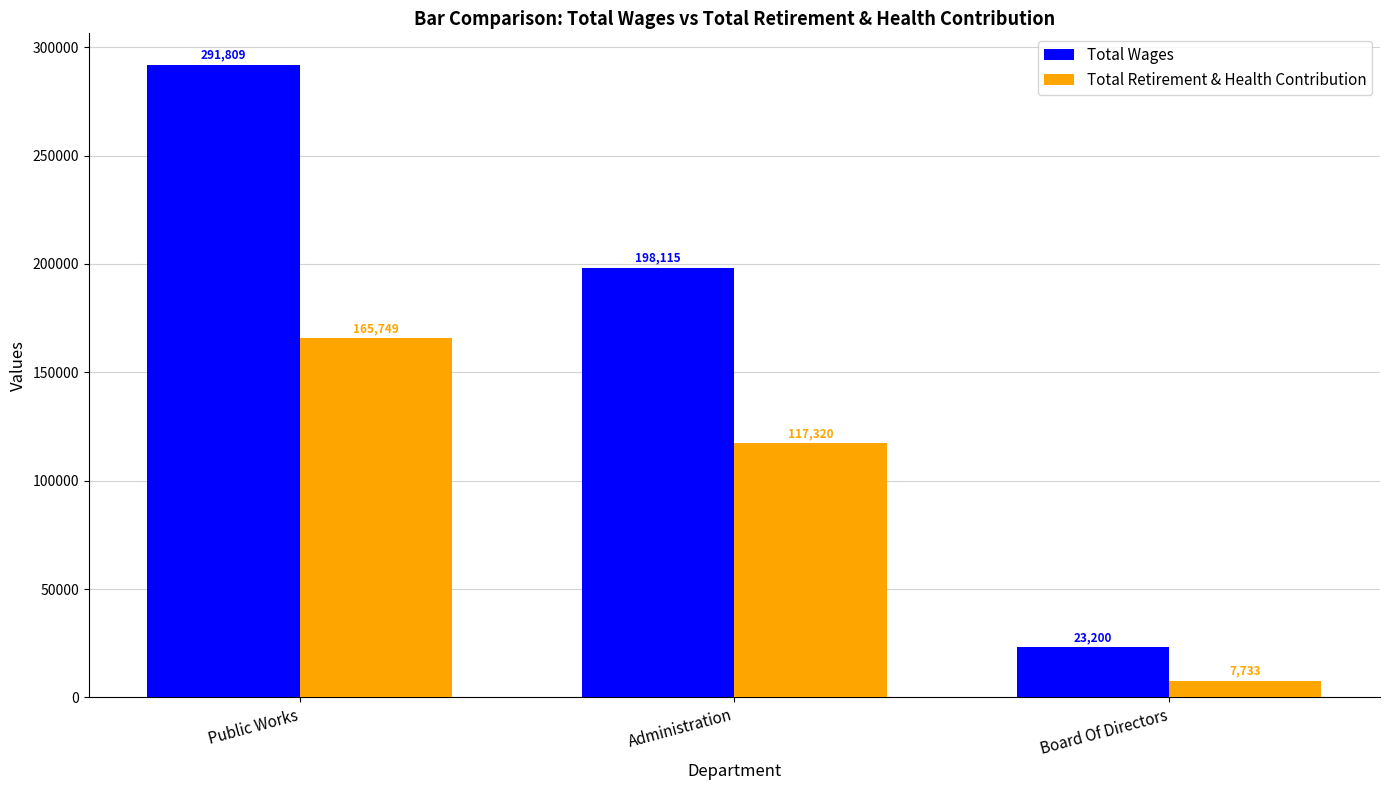

What is the value of the Total Wages bar at the 3rd from the left?

23200